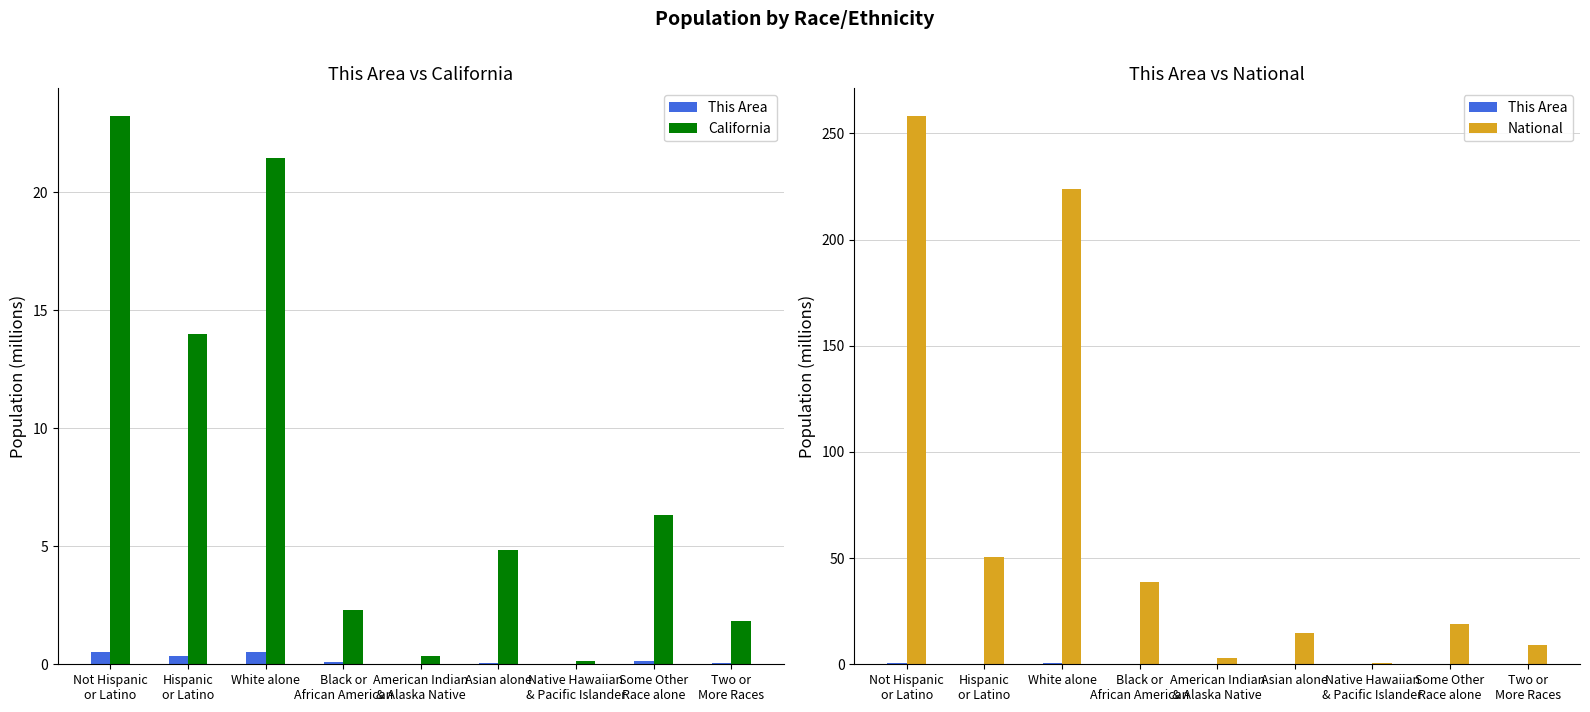

What is the label of the 3rd bar from the right?

Native Hawaiian
& Pacific Islander